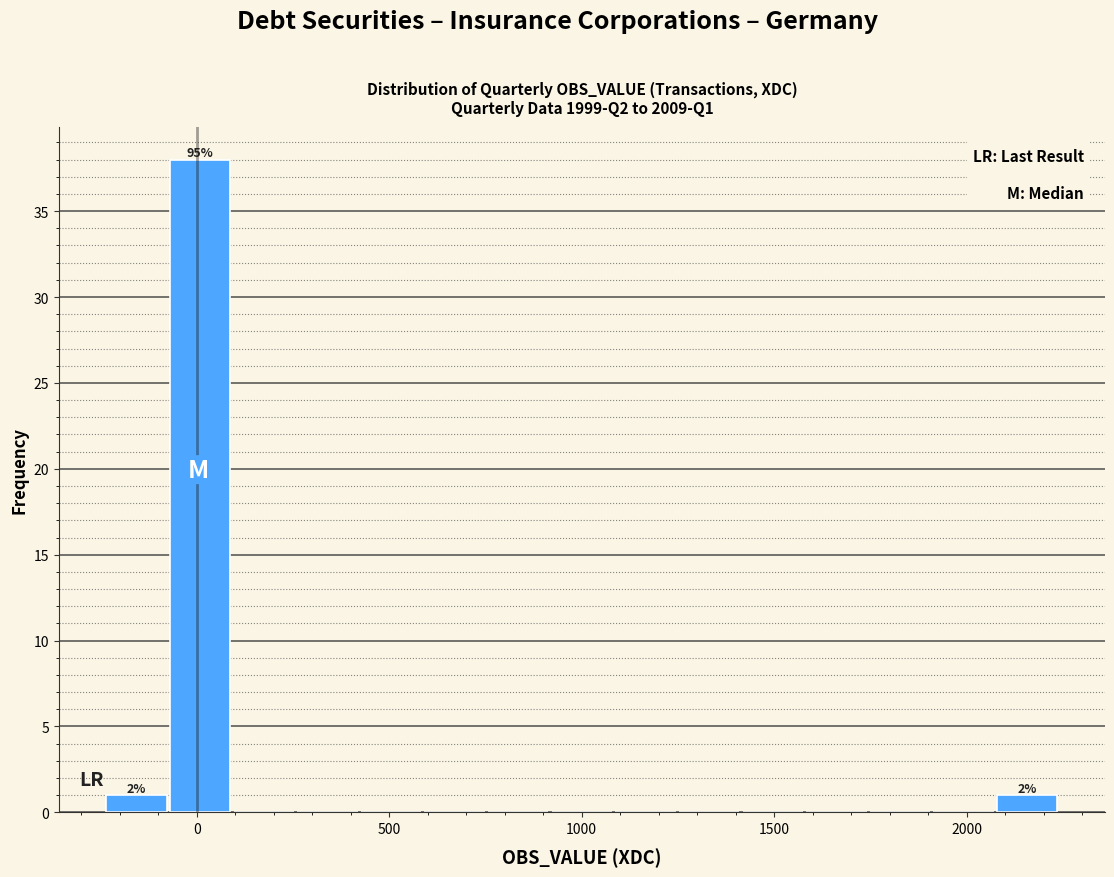

Read against the x-axis, roughly where is the centre of the tallest bar?

0